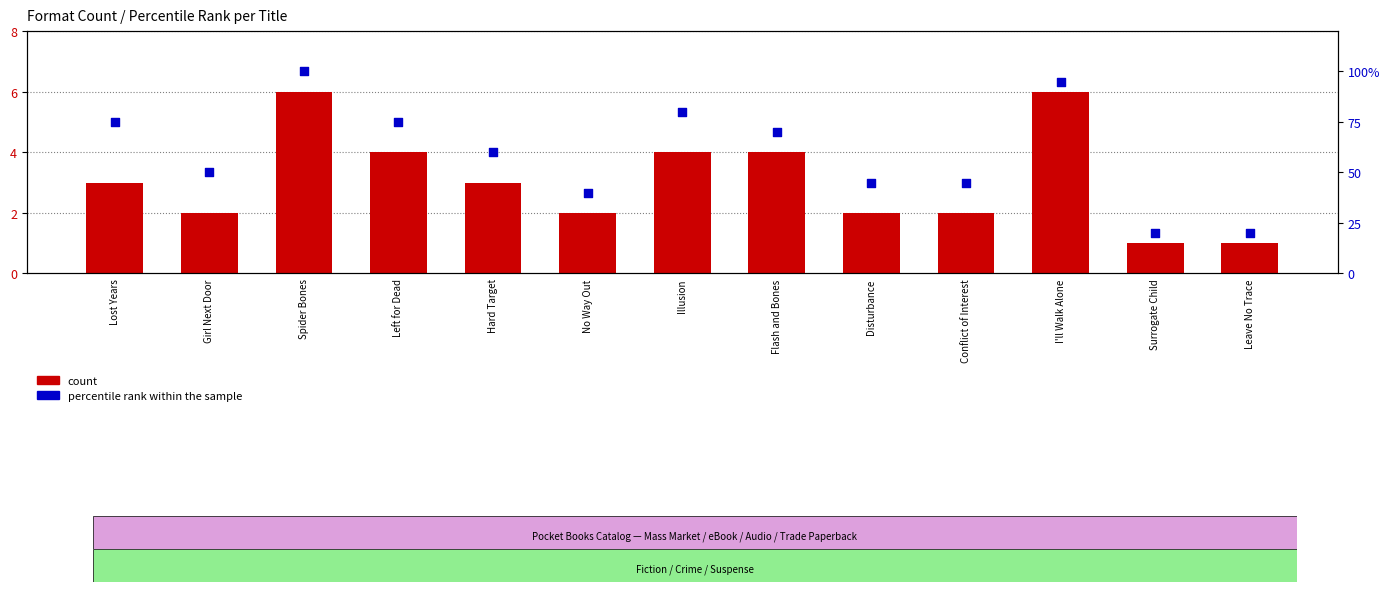

Which series has the largest total across all categories?

percentile rank within the sample